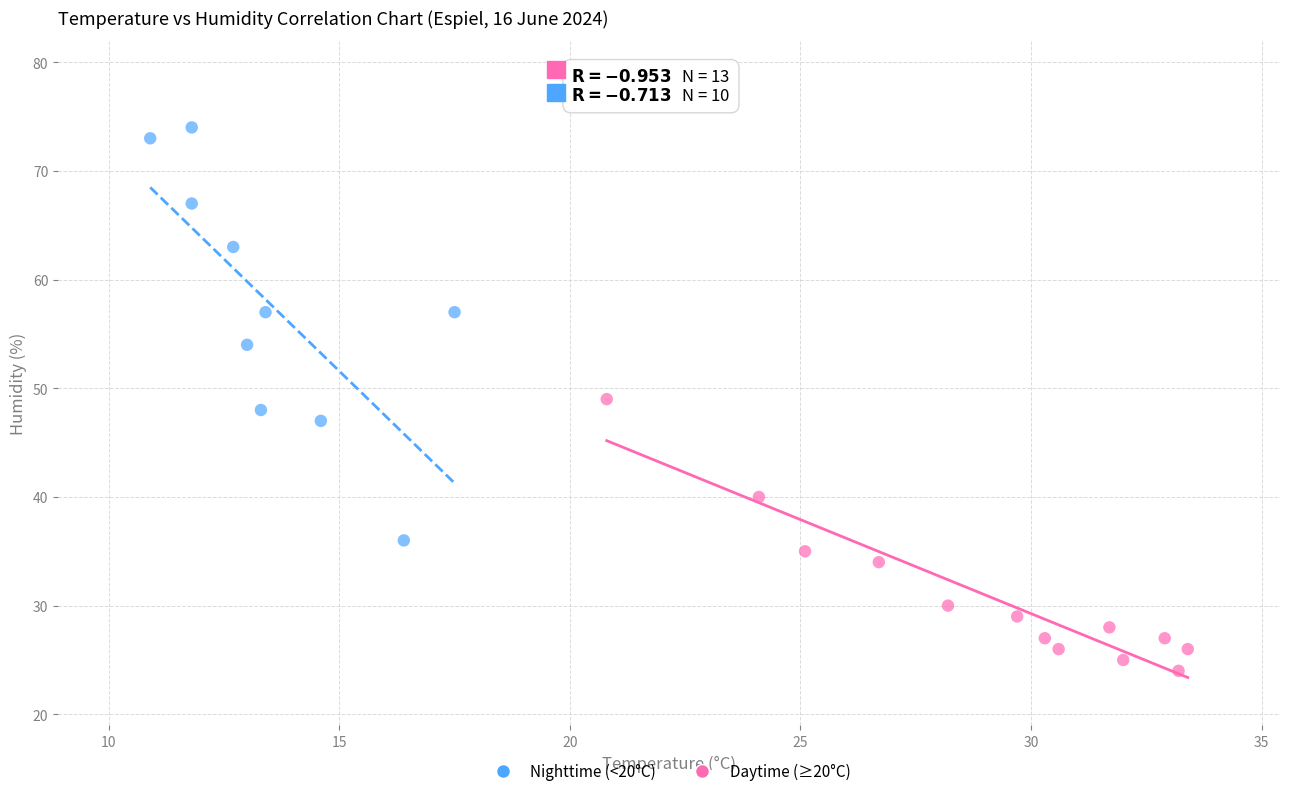

Which series has the widest spread of Y values?

Nighttime (<20°C)